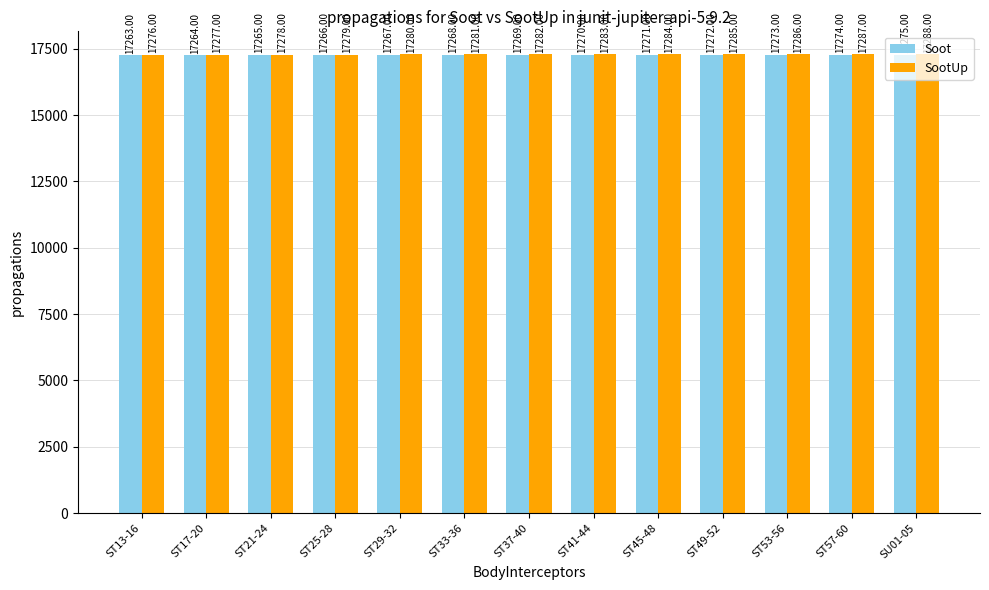

Rank the series by their maximum value, from highest to lowest.

SootUp, Soot